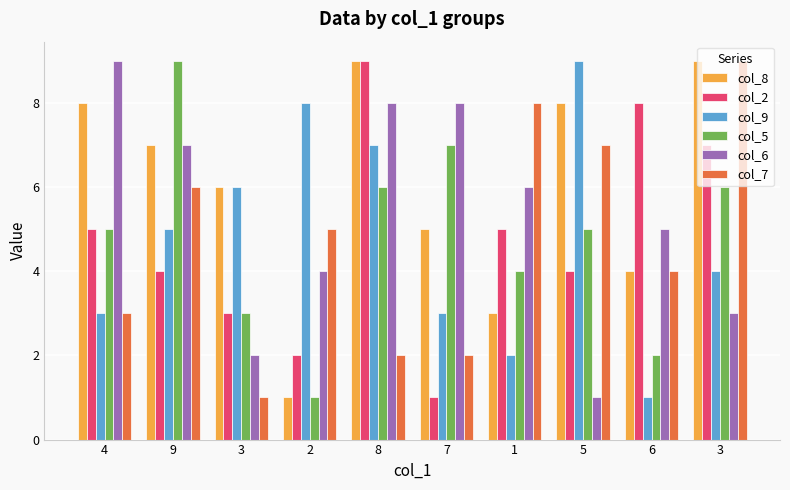

What is the maximum value for col_6?

9